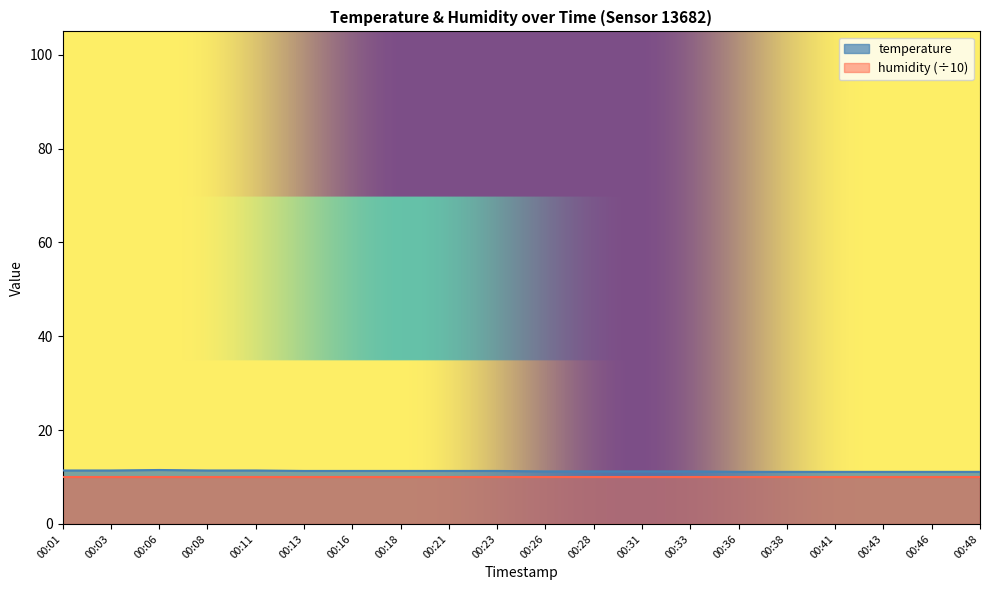

What is the sum of the values at 00:31 and 00:01?

22.6